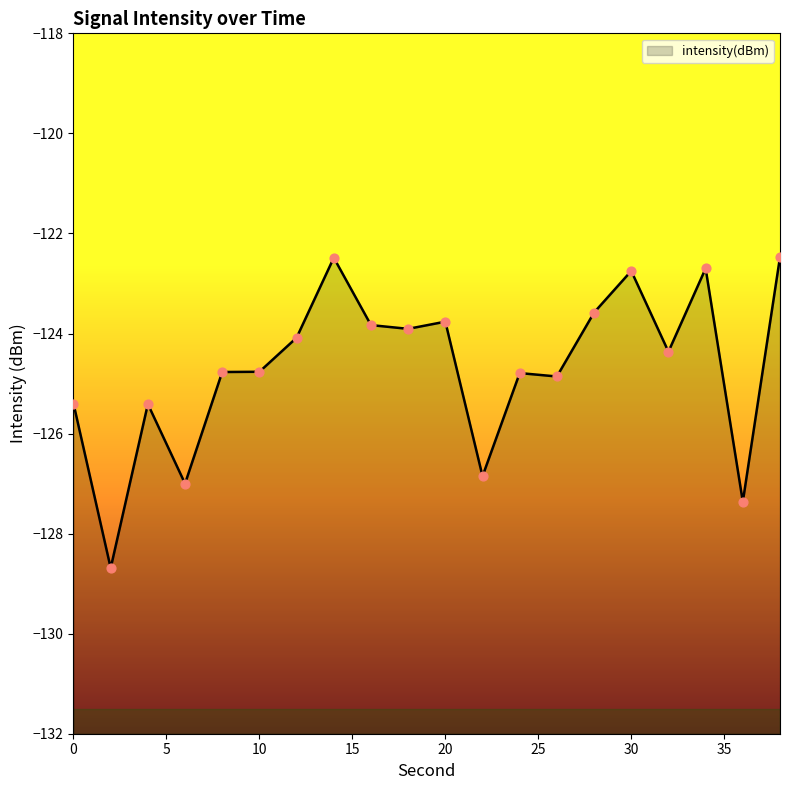

Which has a higher value, 20 or 12?

20